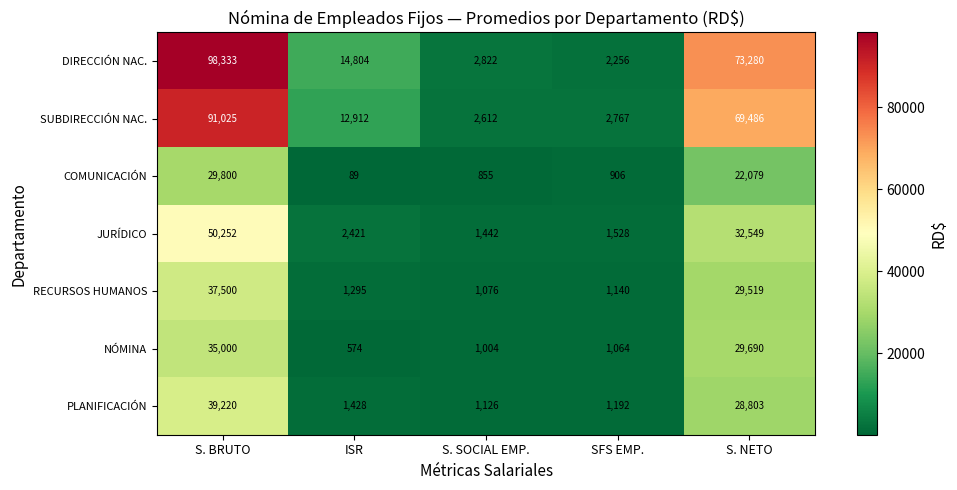

Which series changed the most between S. SOCIAL EMP. and S. NETO?

DIRECCIÓN NAC.